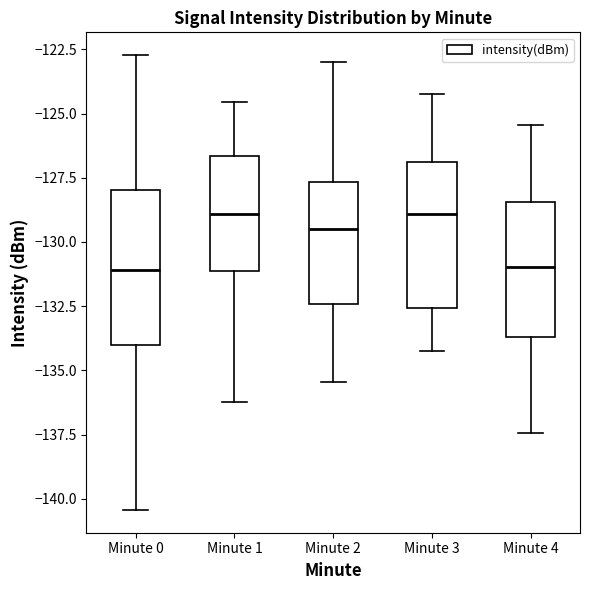

Reading left to right, read every box against the y-axis: the position of its median line, the range the box covers, and the ends of its whiskers. The values are not printed on the chart, so give them approximately, as read against the axis.

Minute 0: median -131.0, box -134.0 to -128.0, whiskers -140.5 to -122.5
Minute 1: median -129.0, box -131.0 to -126.5, whiskers -136.0 to -124.5
Minute 2: median -129.5, box -132.5 to -127.5, whiskers -135.5 to -123.0
Minute 3: median -129.0, box -132.5 to -127.0, whiskers -134.0 to -124.0
Minute 4: median -131.0, box -133.5 to -128.5, whiskers -137.5 to -125.5